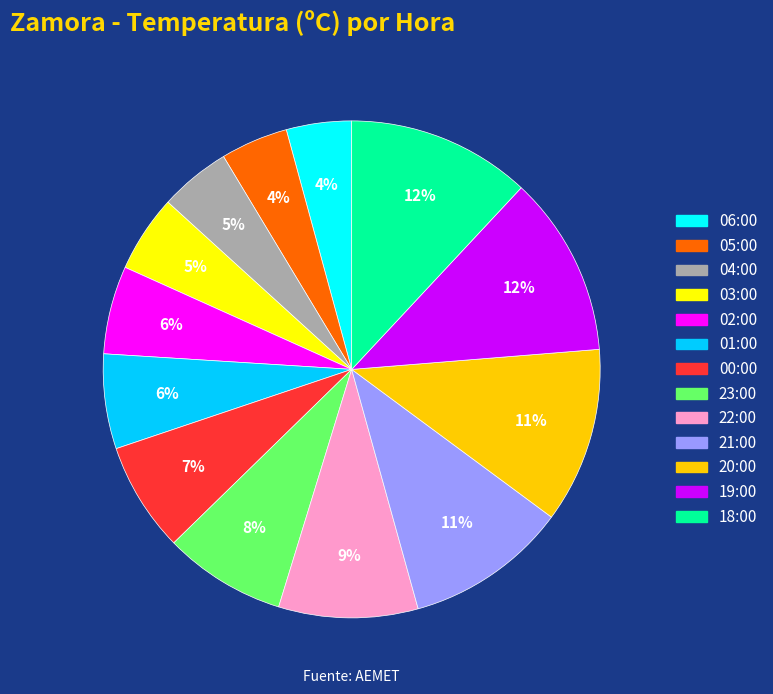

To the nearest percent, what is the average slice percentage?

8%